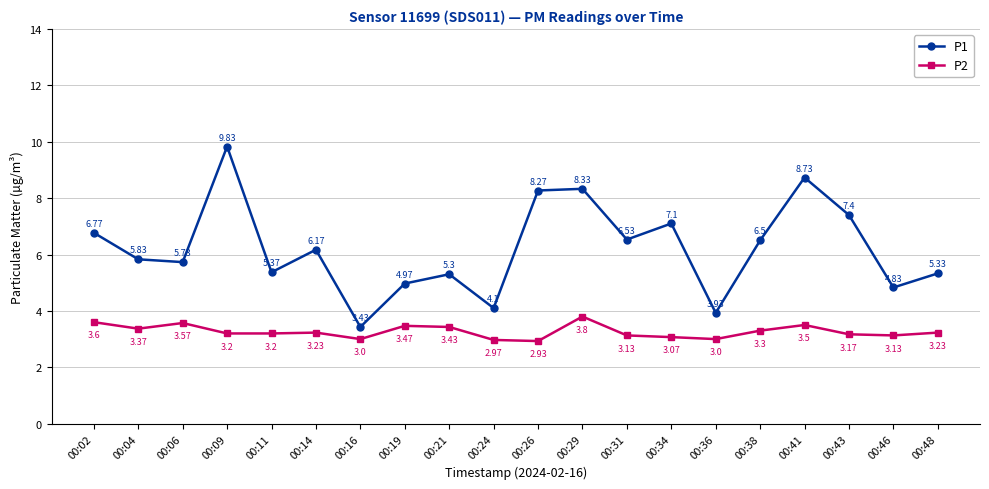

Which series has the largest total across all categories?

P1